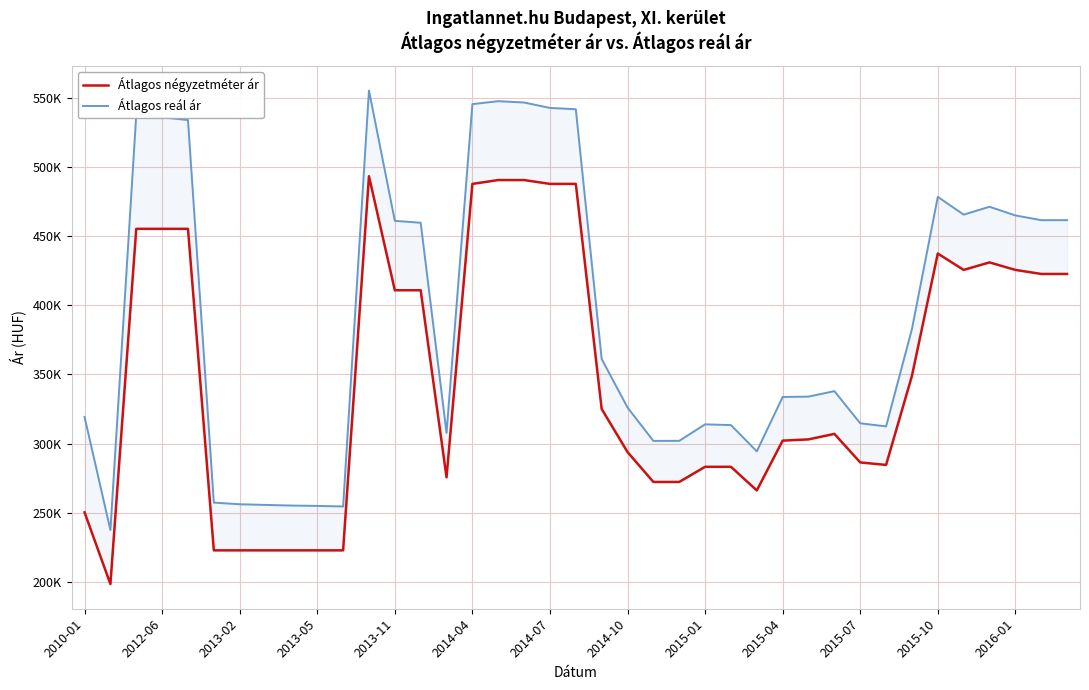

True or false: Átlagos reál ár has more than 0 points higher than both neighbors.

True